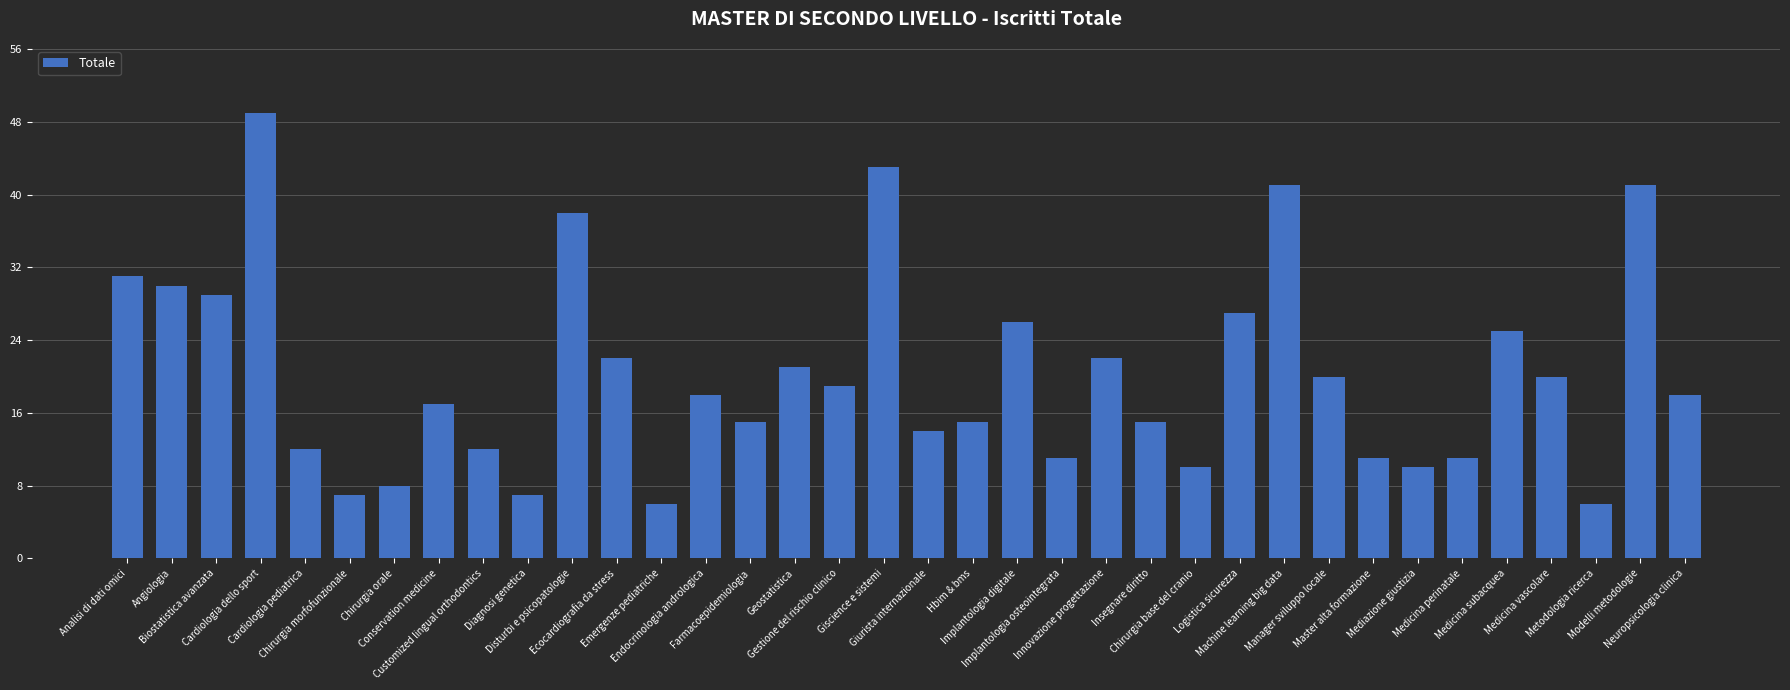

What is the difference between the values at Manager sviluppo locale and Modelli metodologie?

21